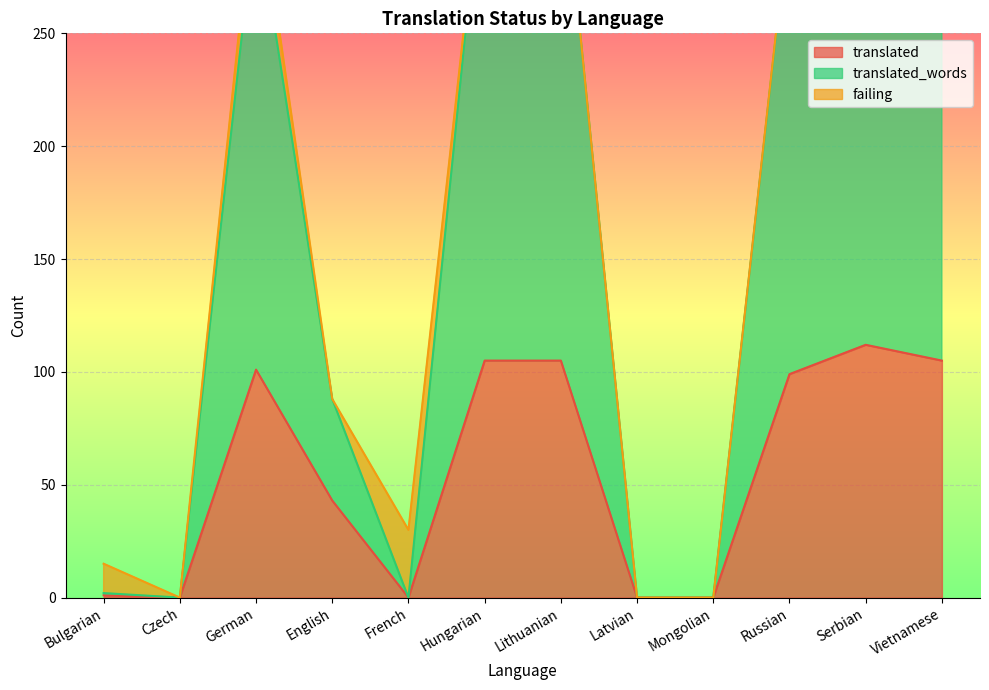

What is the sum of the translated_words values at Russian and Serbian?

652